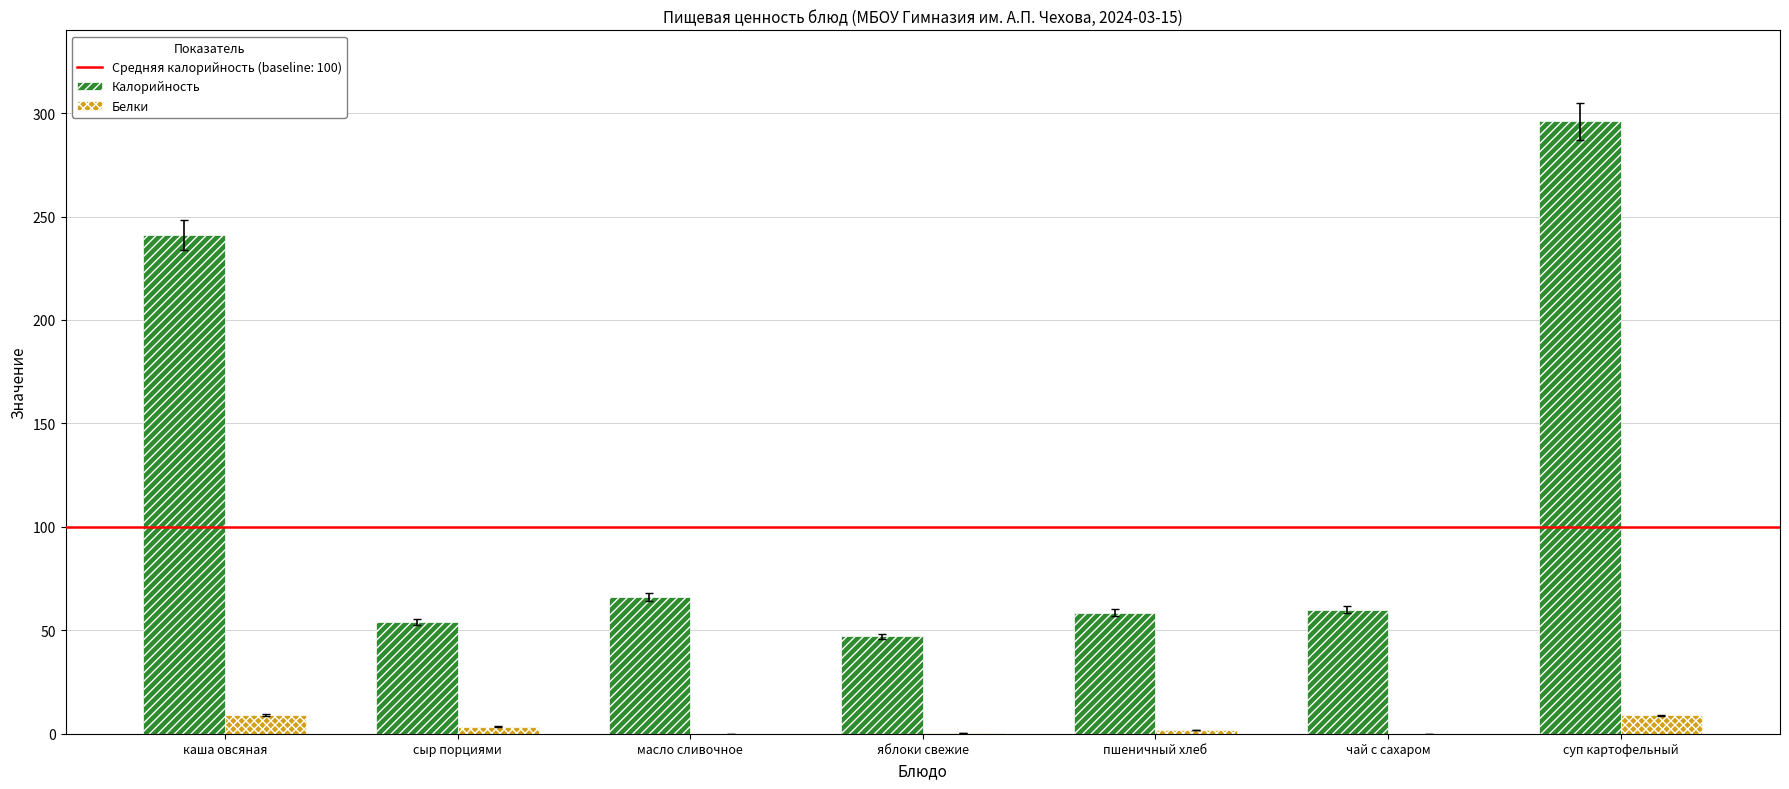

Count the number of data series in this chart.

2